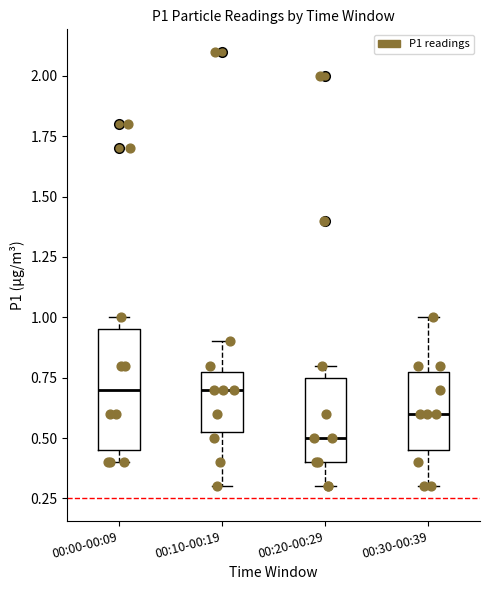

Reading left to right, read every box against the y-axis: the position of its median line, the range the box covers, and the ends of its whiskers. The values are not printed on the chart, so give them approximately, as read against the axis.

00:00-00:09: median 0.70, box 0.45 to 0.95, whiskers 0.40 to 1.00
00:10-00:19: median 0.70, box 0.55 to 0.80, whiskers 0.30 to 0.90
00:20-00:29: median 0.50, box 0.40 to 0.75, whiskers 0.30 to 0.80
00:30-00:39: median 0.60, box 0.45 to 0.80, whiskers 0.30 to 1.00